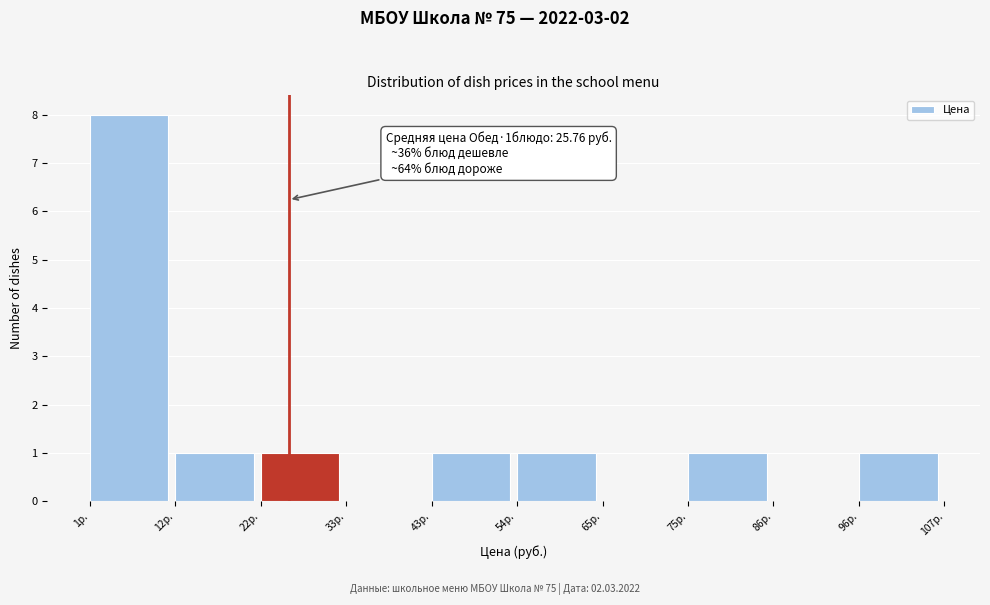

Which range on the x-axis has the tallest bar?

2 to 12